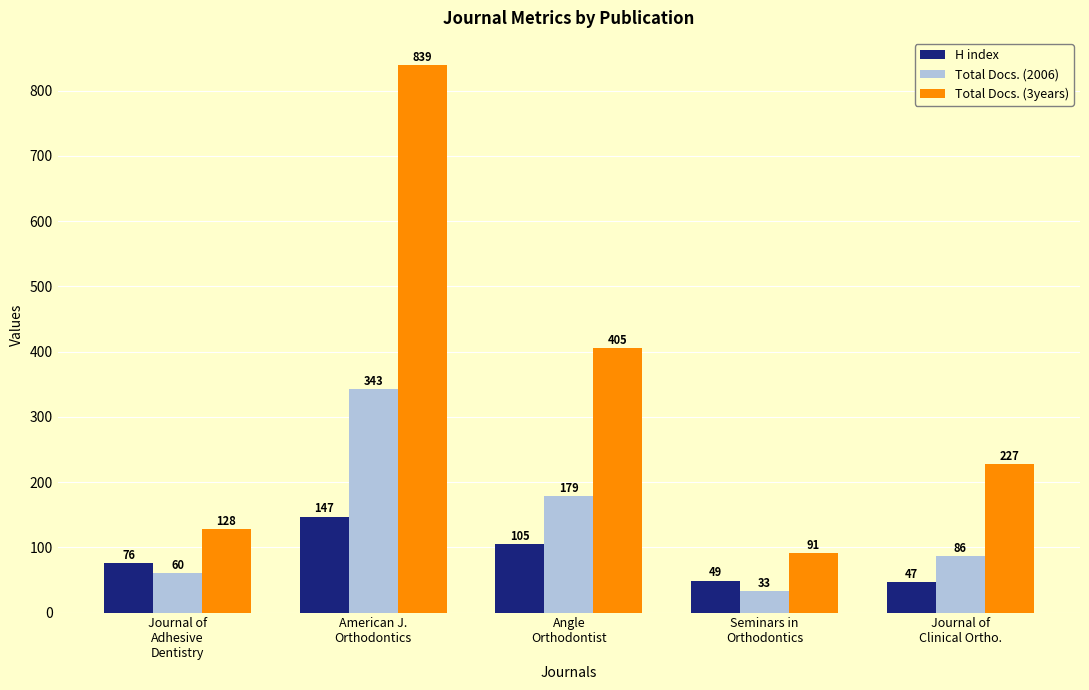

Reading right to left, what are all the values shown in this chart?

H index: 47	49	105	147	76
Total Docs. (2006): 86	33	179	343	60
Total Docs. (3years): 227	91	405	839	128